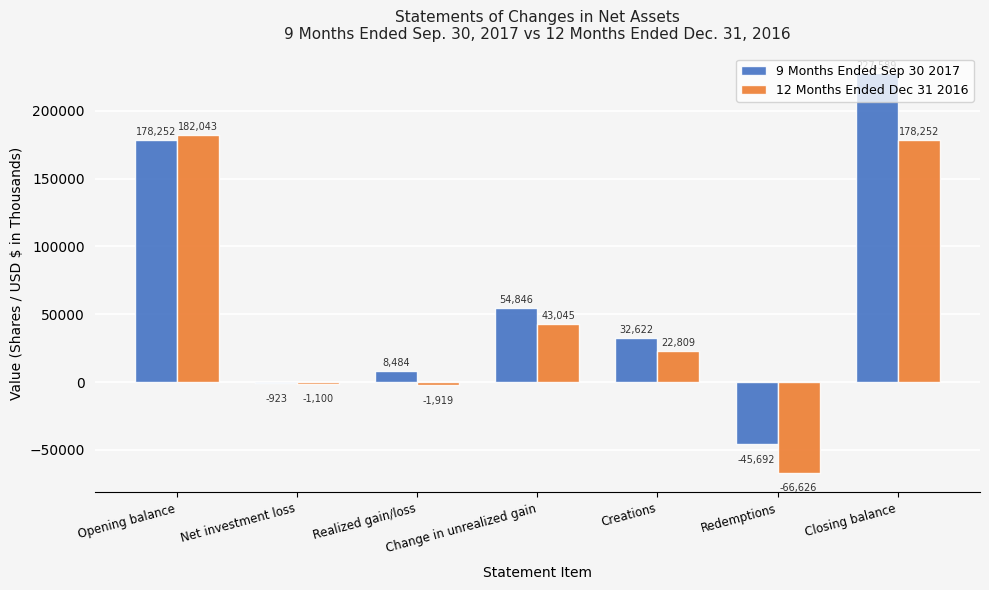

What is the highest value of the 12 Months Ended Dec 31 2016 series?

182043